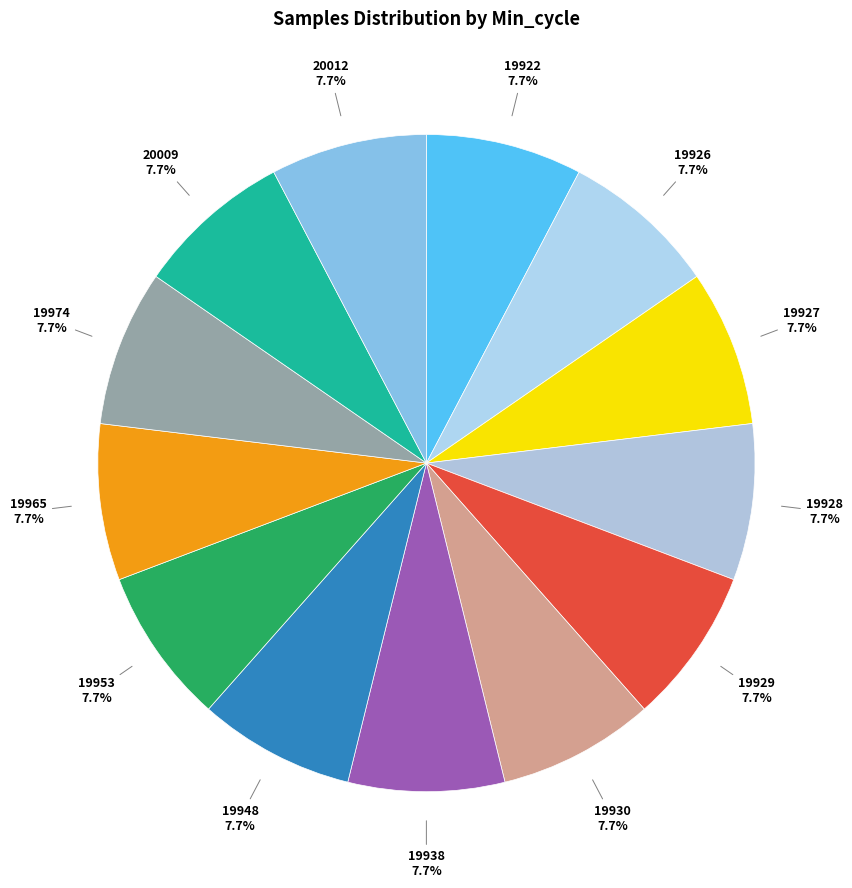

Count the number of slices in the pie.

13